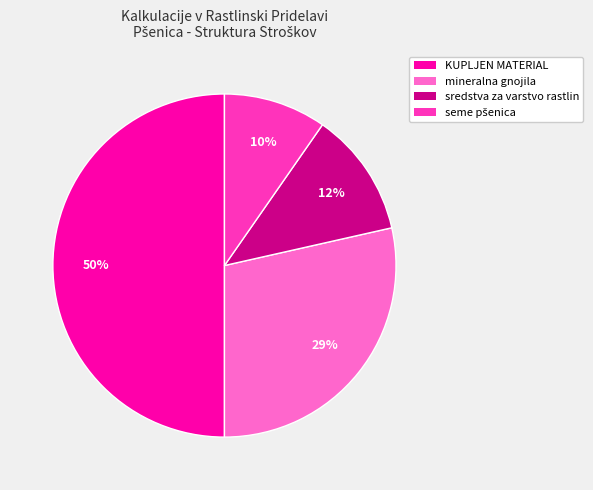

Is it true that KUPLJEN MATERIAL is 50% of the pie?

True